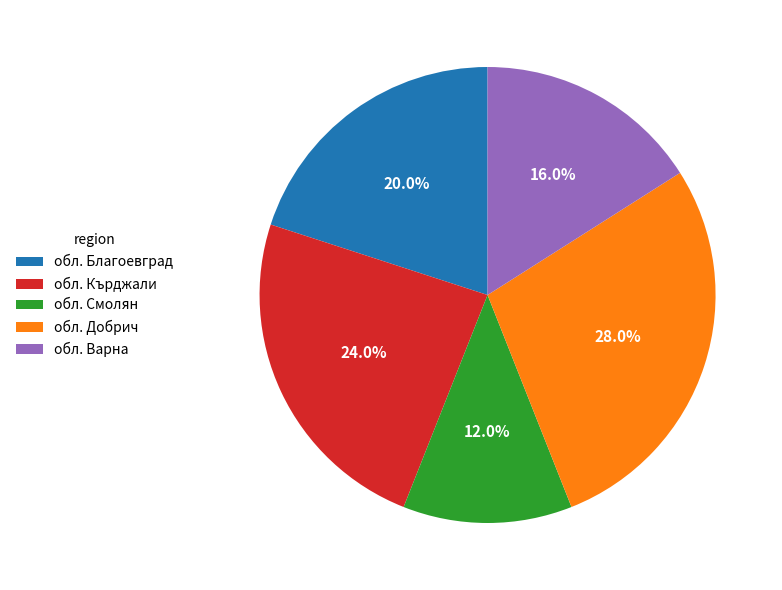

What percentage is the обл. Кърджали slice, to the nearest percent?

24%